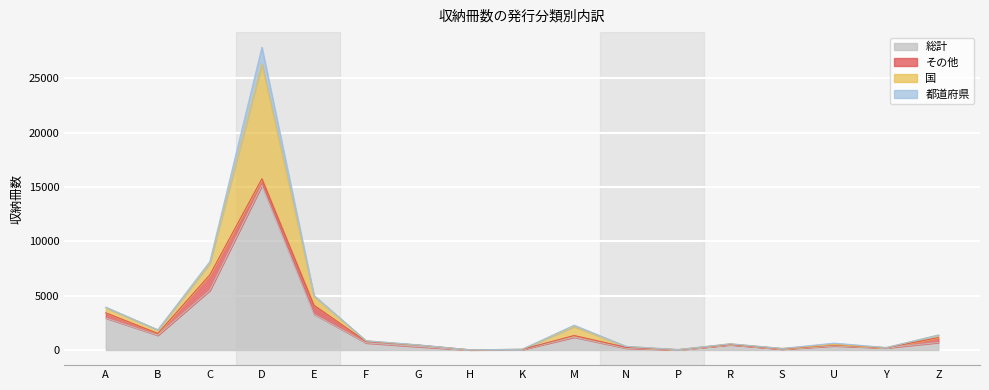

How many lines are shown in the chart?

4